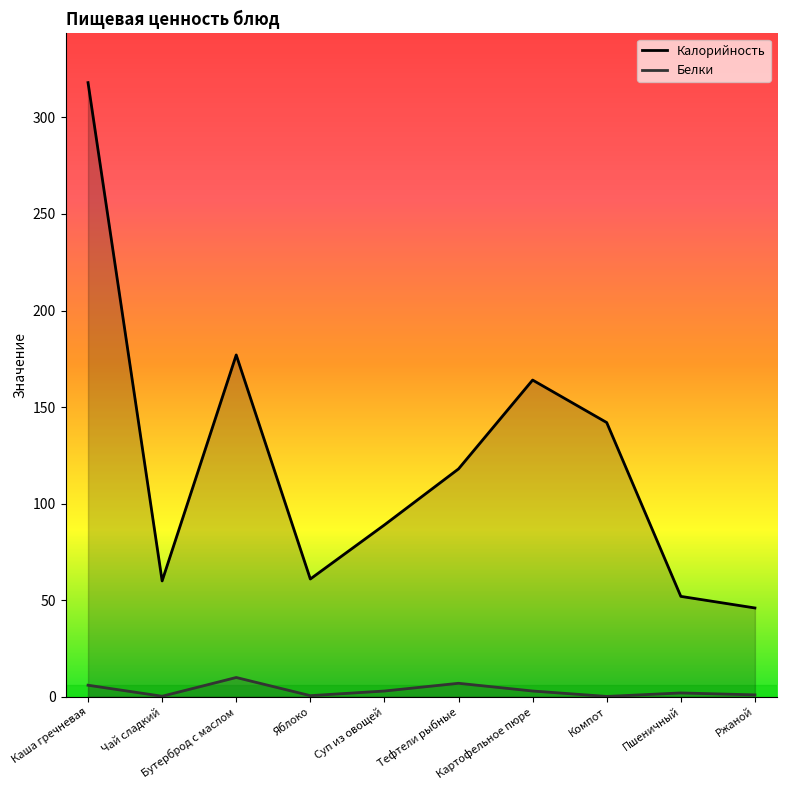

The value of Калорийность at Каша гречневая is 418.7. True or false?

False